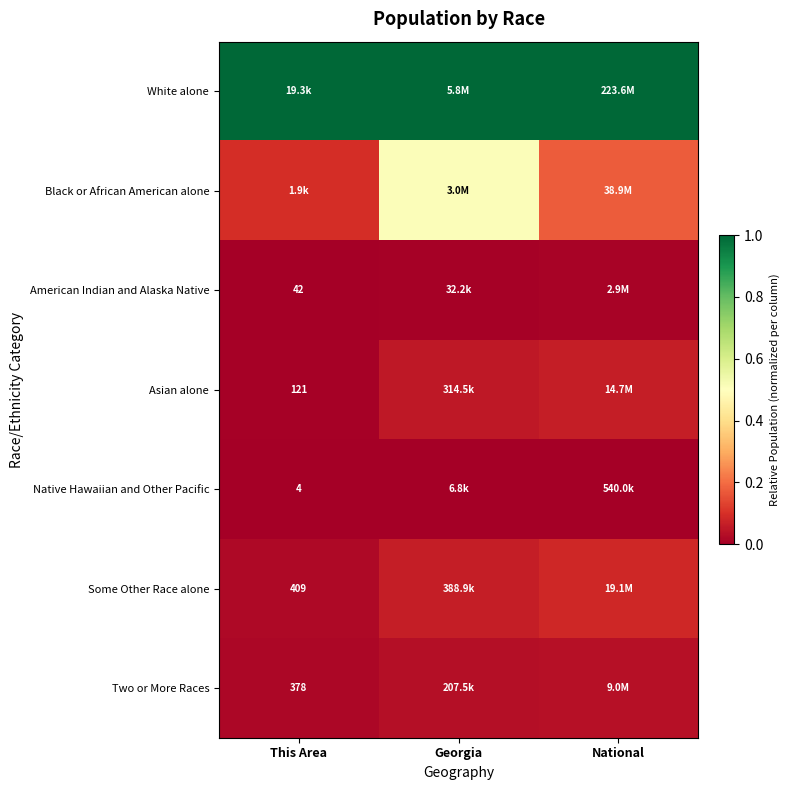

Is the value of Native Hawaiian and Other Pacific at This Area greater than the value of Two or More Races at This Area?

No